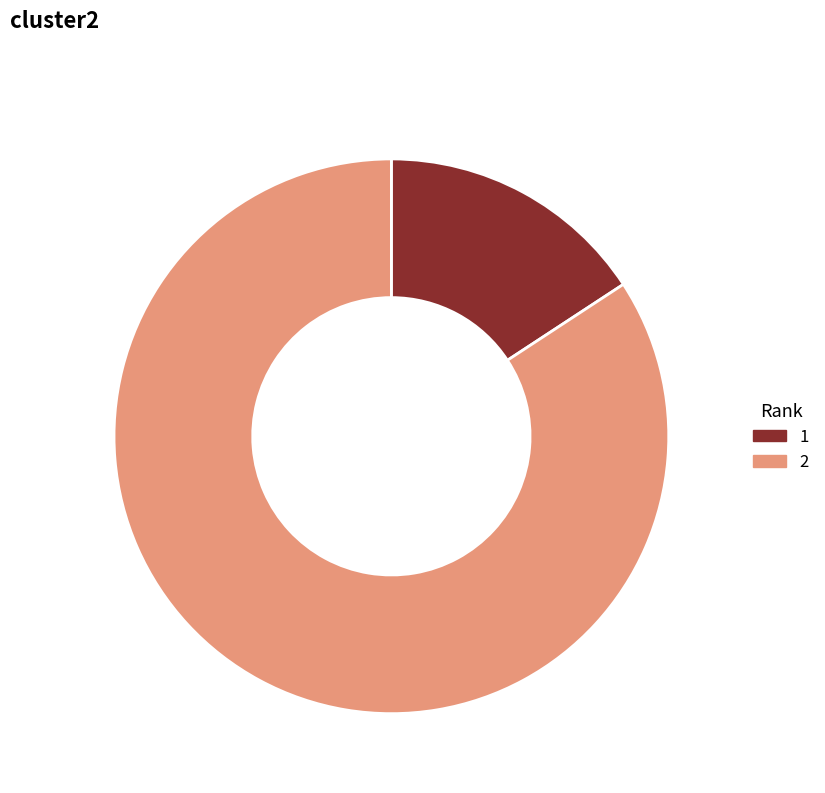

Rank the categories by value from lowest to highest.

Rank-1 15.8%, Rank-2 84.2%